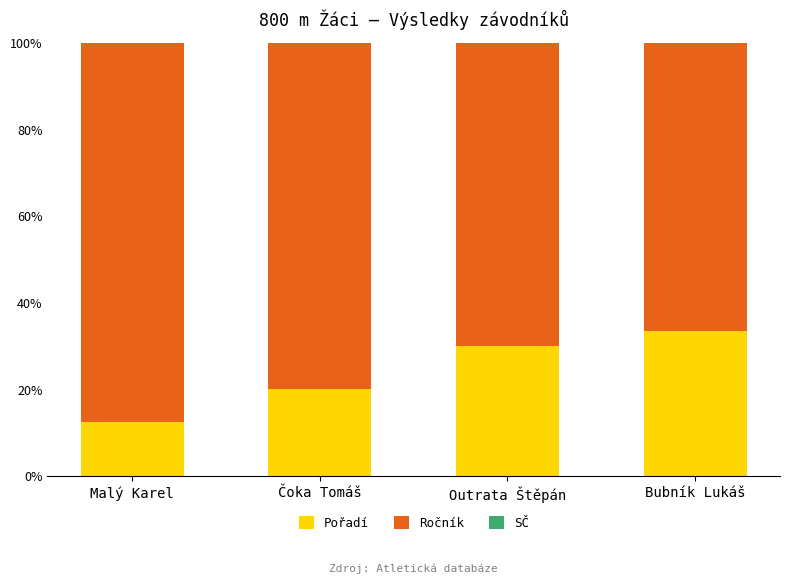

Where is Pořadí nearest to the value 22?

Čoka Tomáš